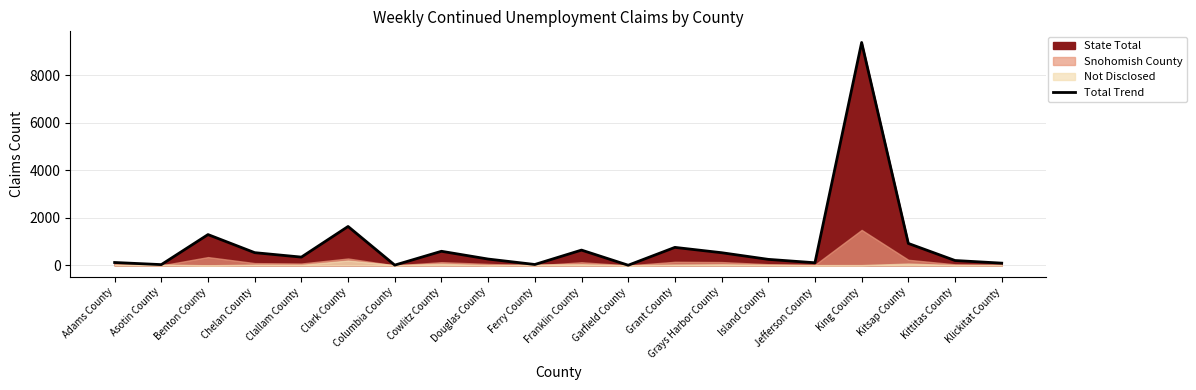

Reading left to right, list all the values displayed in this chart.

123	34	1298	537	350	1639	13	595	268	39	645	8	759	535	255	112	9383	925	207	96